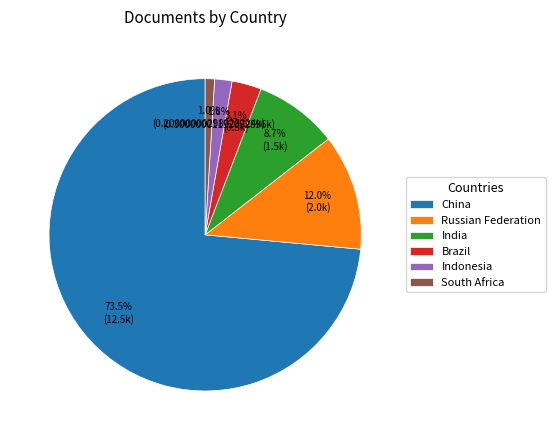

Rank the categories by value from highest to lowest.

China, Russian Federation, India, Brazil, Indonesia, South Africa